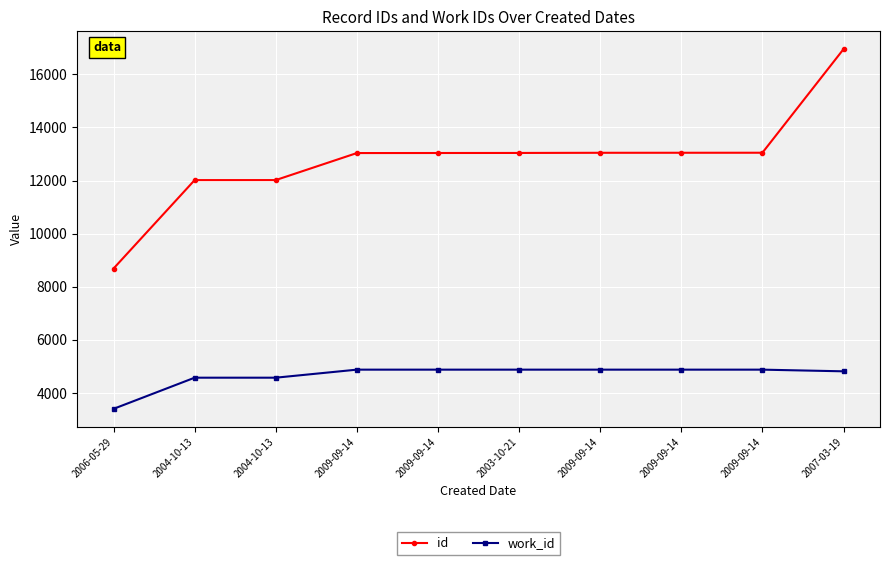

What is the difference between the highest and lowest values at 2003-10-21?

8165